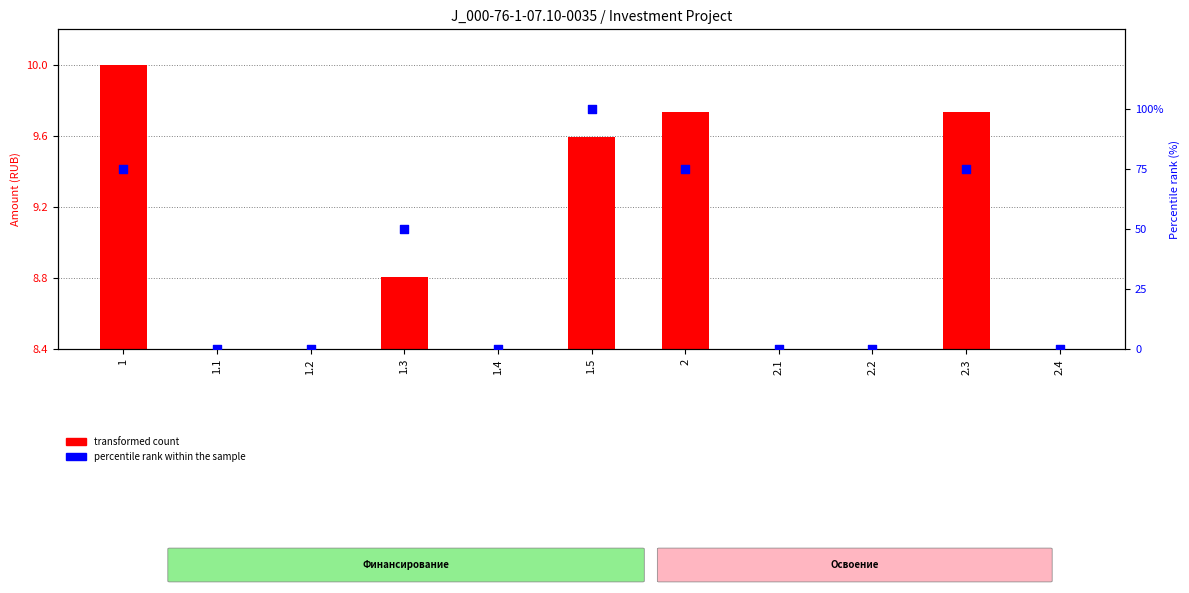

Between 1.3 and 1.4, which is larger?

1.3